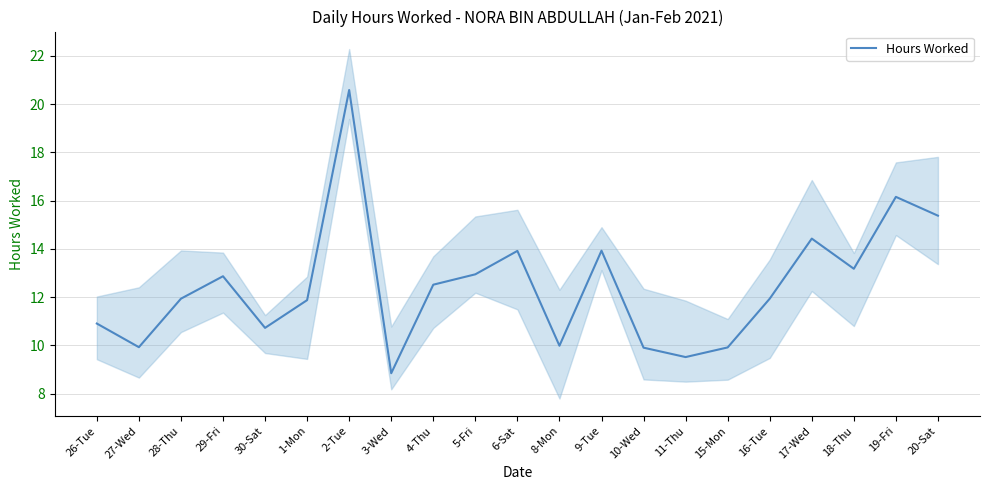

What is the sum of all values?

261.4